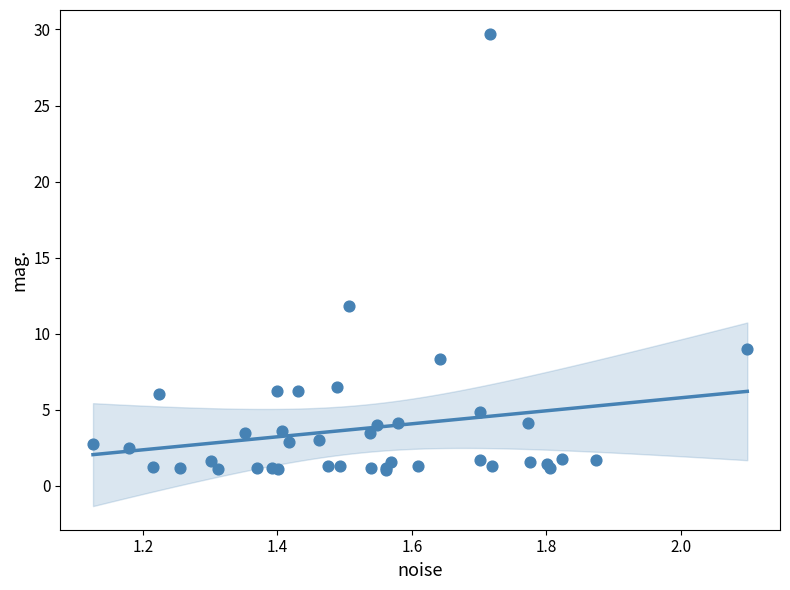

What Y value in the scatter plot is closest to 15?

11.8